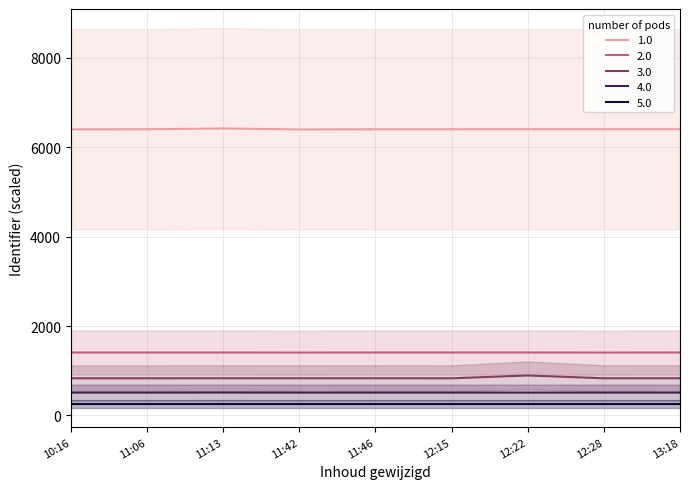

The 5.0 series shows 256.0 at 11:13. True or false?

True